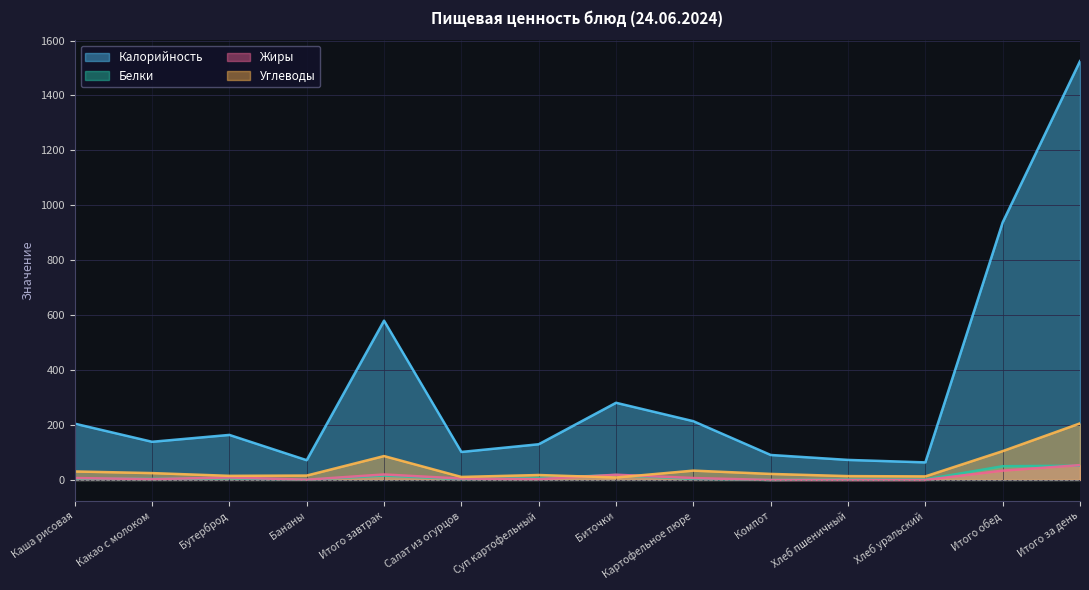

What is the total value across all series at Компот?

113